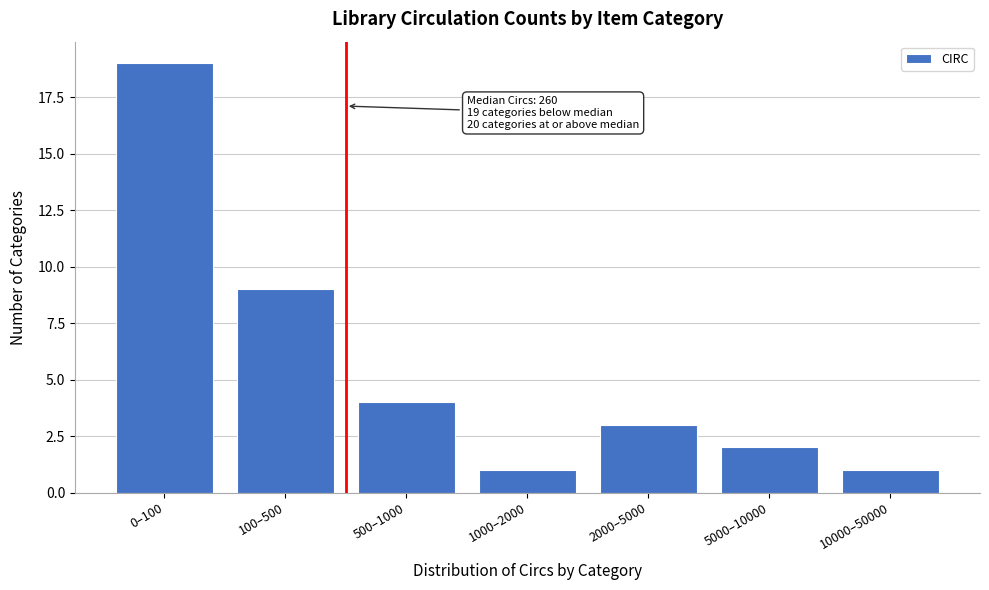

Reading left to right, extract all data points from this chart.

19	9	4	1	3	2	1